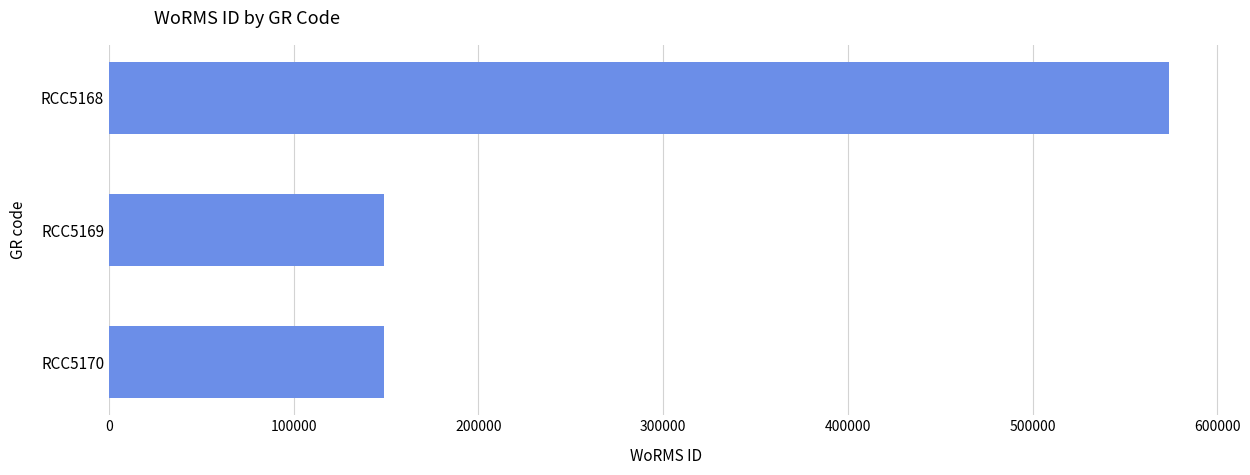

Is it true that the value at RCC5170 is 149142?

True